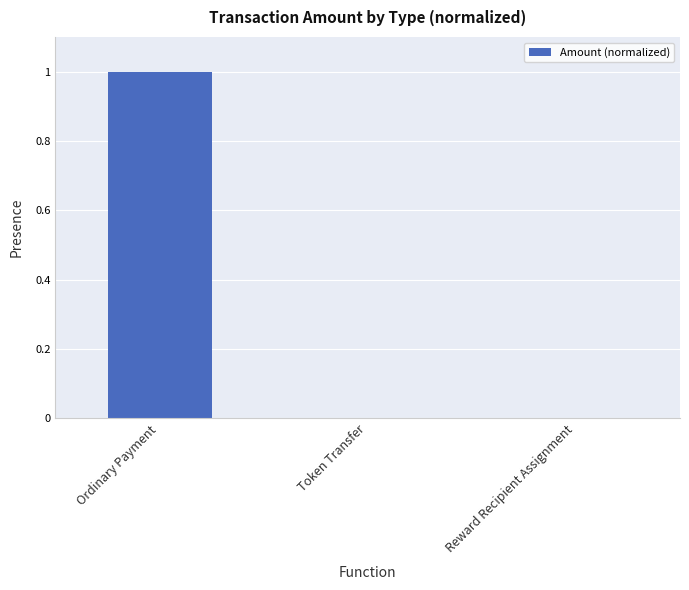

Count the number of categories in the chart.

3